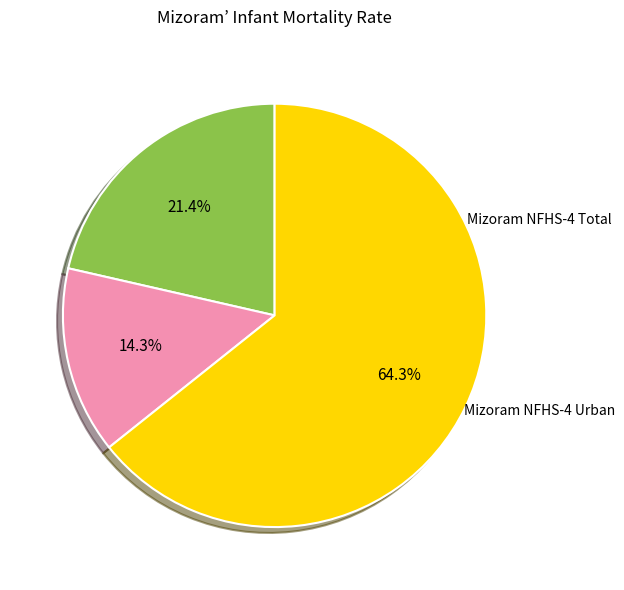

Is there a majority slice in this chart?

Yes